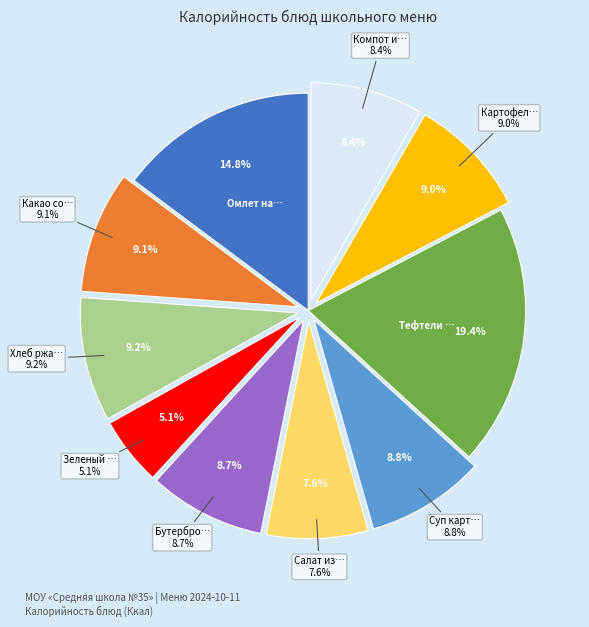

What percentage is the Омлет натуральный с маслом slice, to the nearest percent?

15%